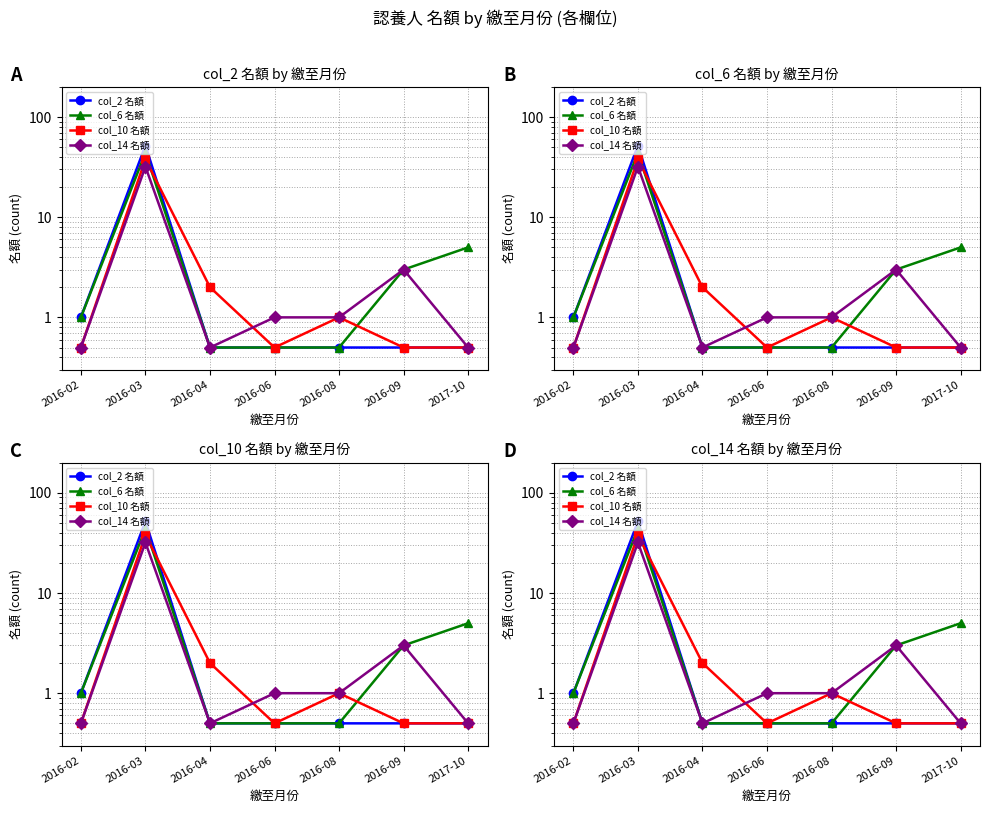

True or false: col_6 名額 has more than 0 points higher than both neighbors.

True